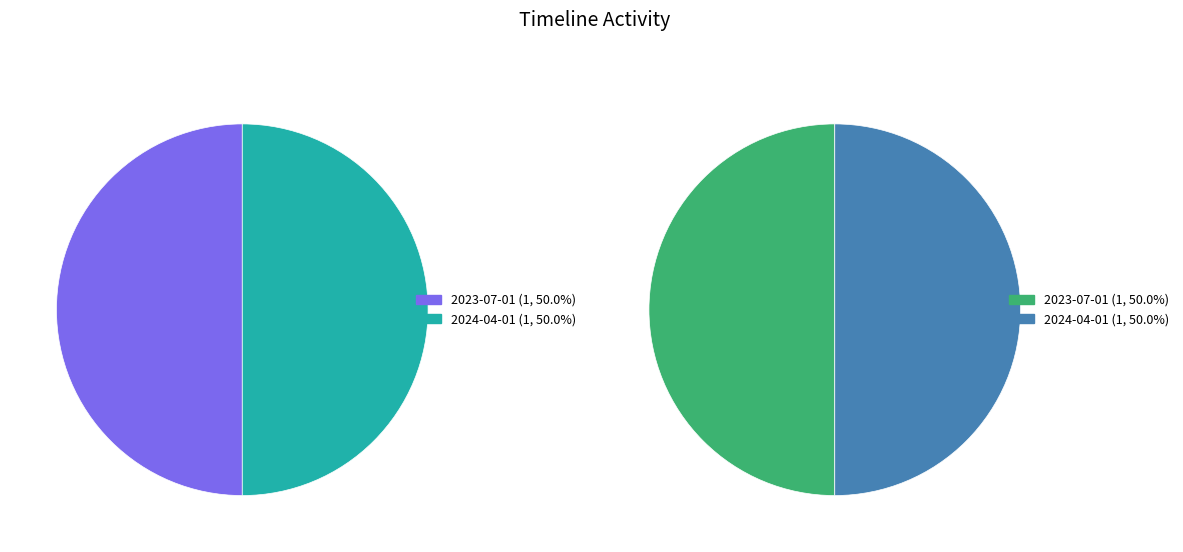

The 2023-09-01 slice represents 0% of the pie. True or false?

True